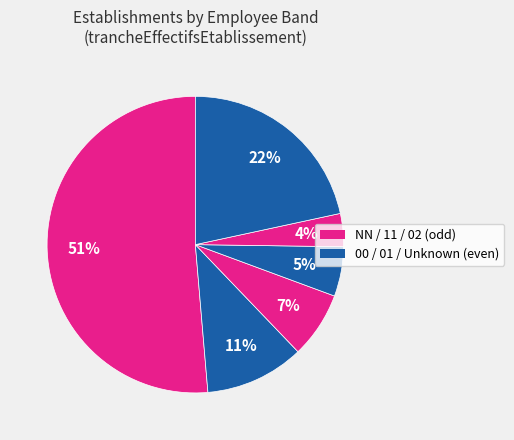

Is there a majority slice in this chart?

Yes